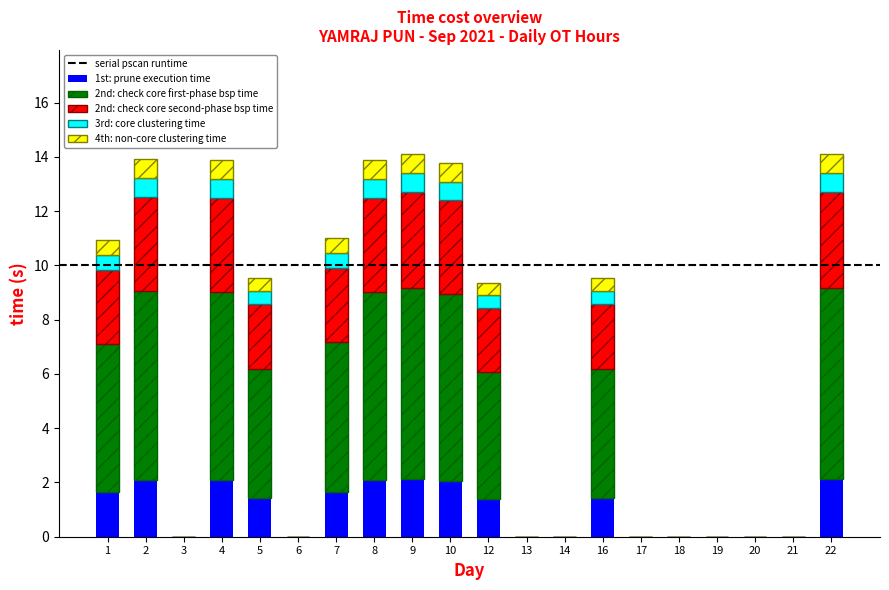

What is the total value across all series at 5?

9.5